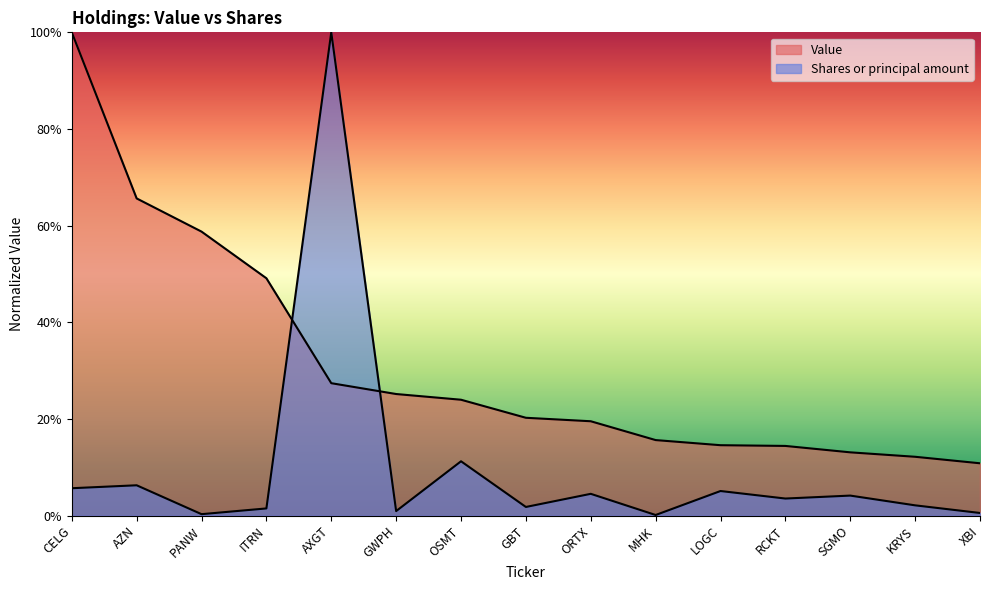

Between AZN and LOGC, which series saw the biggest shift?

Value